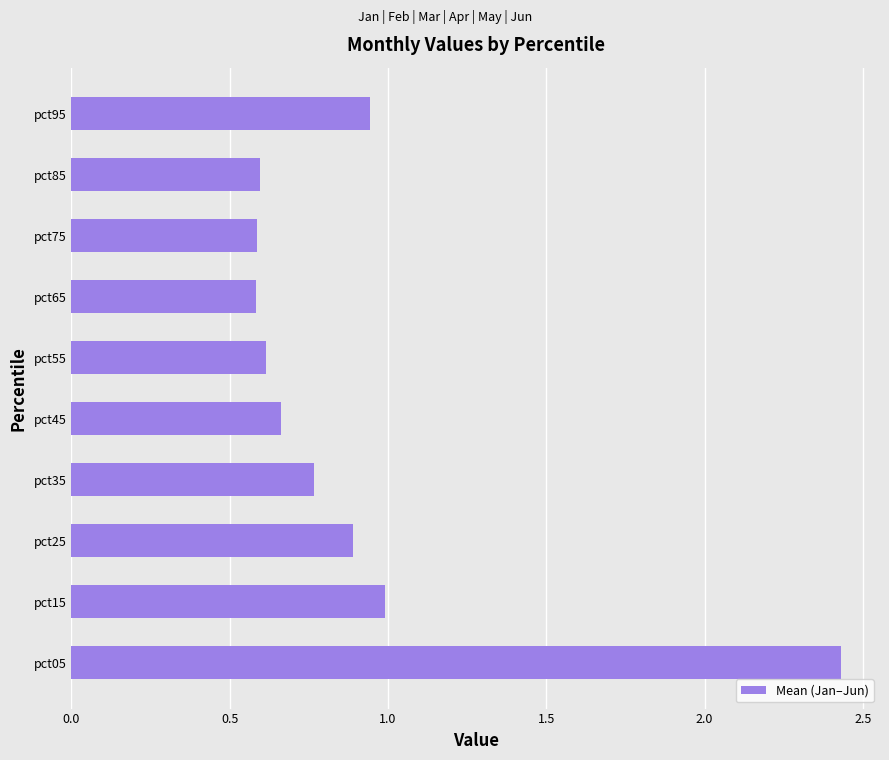

What is the approximate value at pct55?

0.6